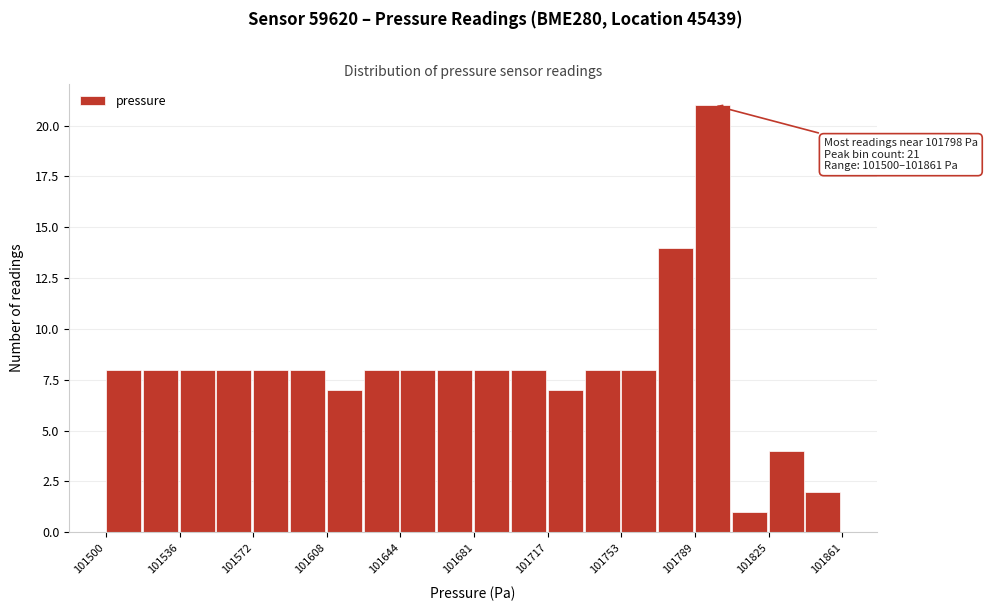

Read against the x-axis, roughly where is the centre of the tallest bar?

101800